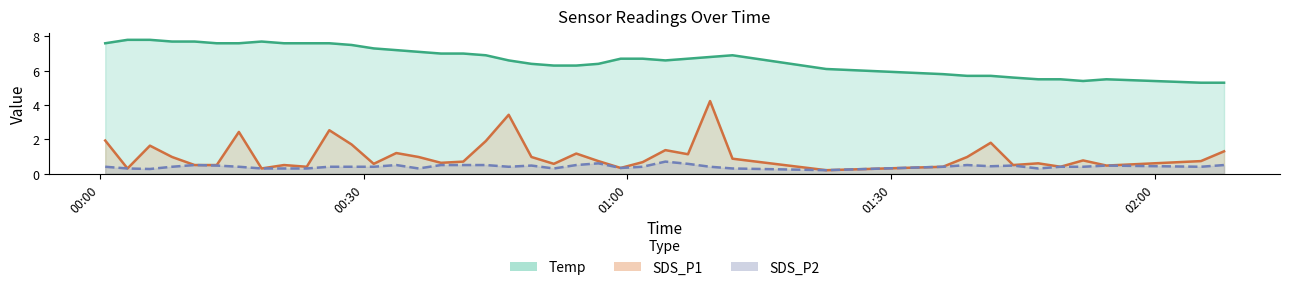

What is the label of the 4th point from the right?

2023/03/24 01:51:49